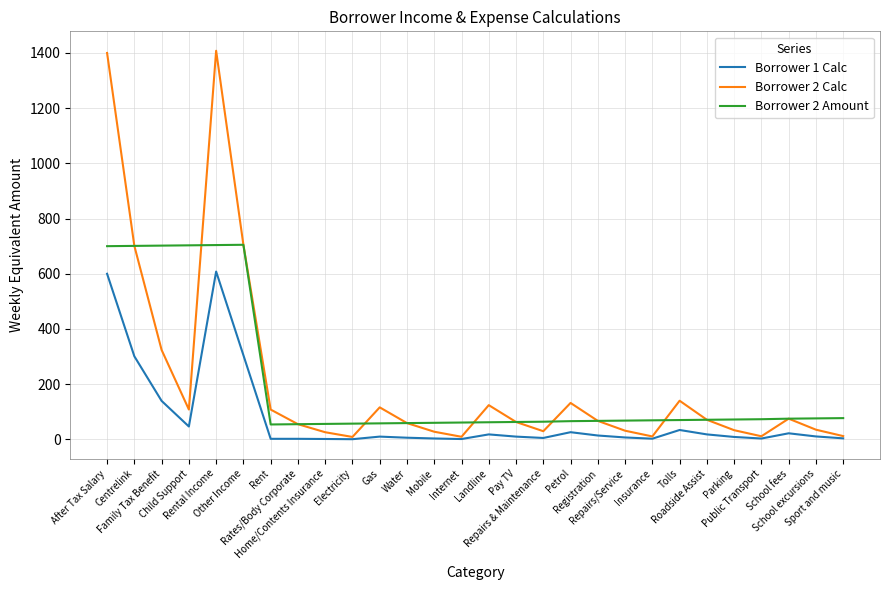

What is the maximum value shown in the chart?

1408.0